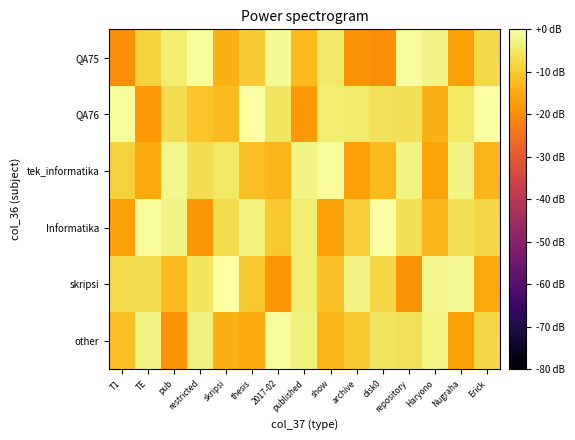

Reading left to right, extract all data points from this chart.

QA75: T1=-19.9	TE=-8.7	pub=-4.1	restricted=-1.2	skripsi=-14.3	thesis=-9.7	2017-02=-1.4	published=-12.5	show=-5.0	archive=-18.9	disk0=-19.7	repository=-0.9	Haryono=-2.8	Nugraha=-16.6	Erick=-7.6
QA76: T1=-1.2	TE=-18.1	pub=-6.9	restricted=-10.9	skripsi=-12.4	thesis=-0.3	2017-02=-5.4	published=-18.0	show=-4.1	archive=-4.5	disk0=-6.1	repository=-6.5	Haryono=-13.8	Nugraha=-5.0	Erick=-0.1
tek_informatika: T1=-9.0	TE=-15.3	pub=-2.1	restricted=-6.7	skripsi=-5.3	thesis=-11.6	2017-02=-13.4	published=-2.7	show=-1.0	archive=-16.8	disk0=-12.6	repository=-3.1	Haryono=-16.1	Nugraha=-2.7	Erick=-13.3
Informatika: T1=-16.8	TE=-1.2	pub=-2.6	restricted=-18.2	skripsi=-7.1	thesis=-2.9	2017-02=-10.0	published=-4.2	show=-16.8	archive=-9.1	disk0=0.0	repository=-6.3	Haryono=-12.8	Nugraha=-6.4	Erick=-7.9
skripsi: T1=-7.3	TE=-7.2	pub=-12.4	restricted=-5.6	skripsi=-0.1	thesis=-10.2	2017-02=-18.7	published=-3.8	show=-11.3	archive=-2.8	disk0=-8.1	repository=-19.0	Haryono=-2.2	Nugraha=-1.5	Erick=-15.3
other: T1=-11.8	TE=-2.6	pub=-19.0	restricted=-3.2	skripsi=-14.3	thesis=-15.3	2017-02=-0.7	published=-3.2	show=-13.0	archive=-10.2	disk0=-5.5	repository=-5.9	Haryono=-2.4	Nugraha=-16.7	Erick=-8.1